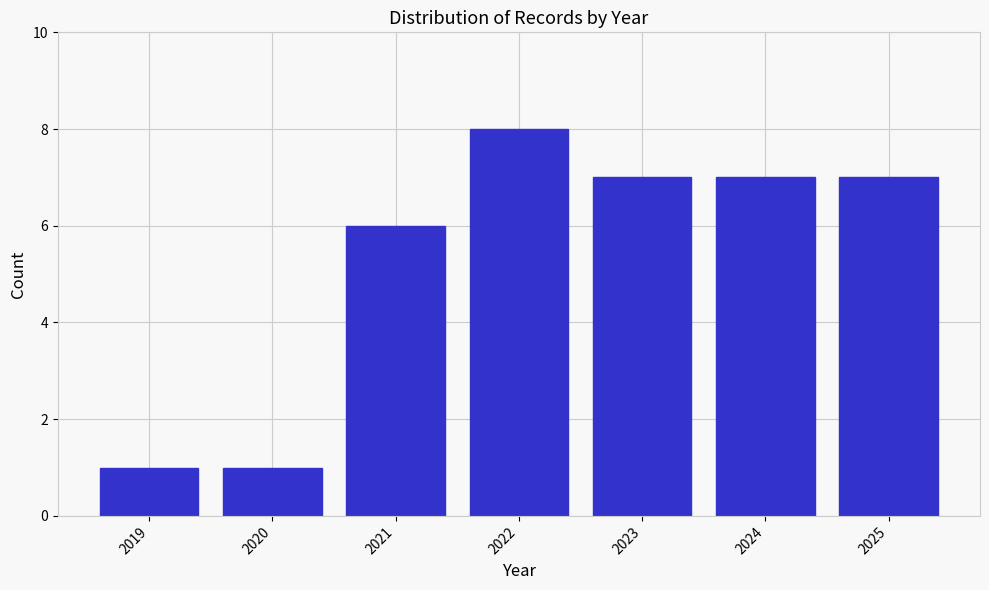

Reading left to right, extract all data points from this chart.

1	1	6	8	7	7	7